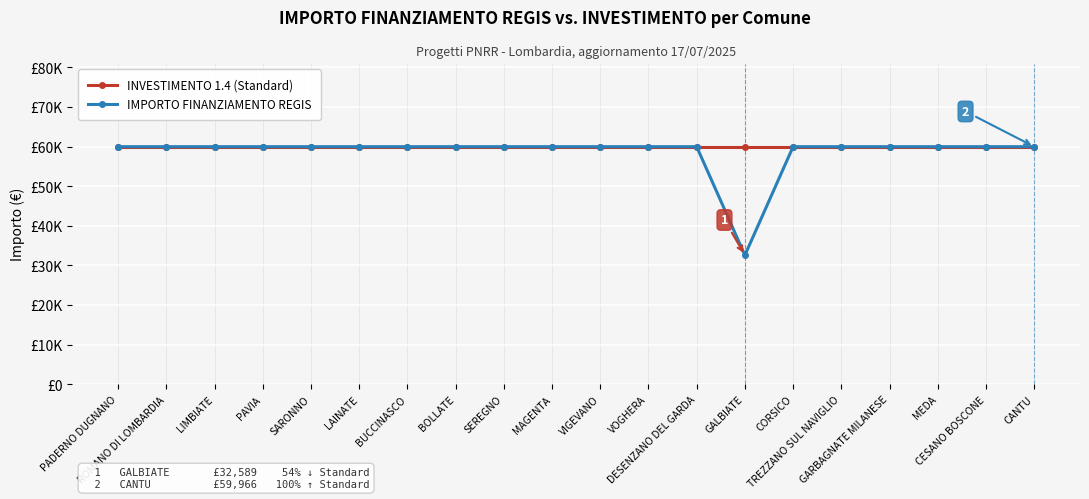

Is the value of IMPORTO FINANZIAMENTO REGIS at ROMANO DI LOMBARDIA greater than the value of INVESTIMENTO 1.4 (Standard) at BUCCINASCO?

No